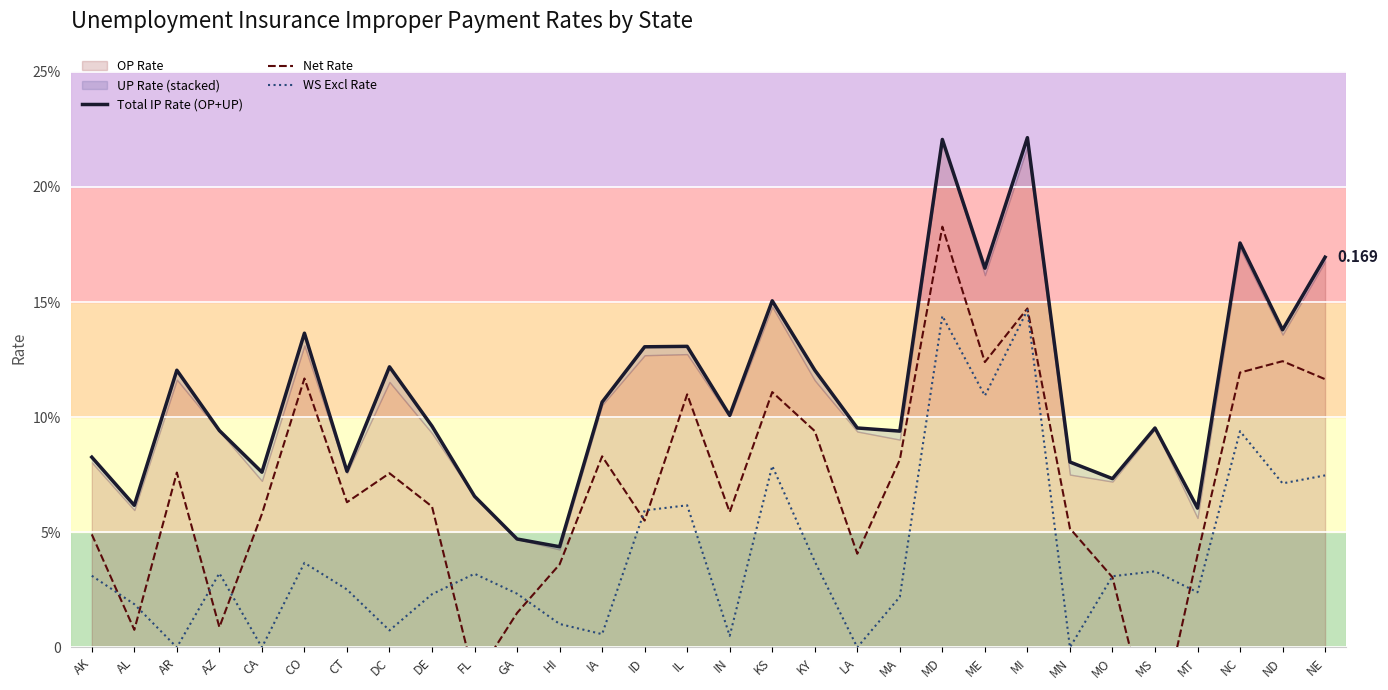

How many interior local valleys does the Total IP Rate (OP+UP) series have?

10